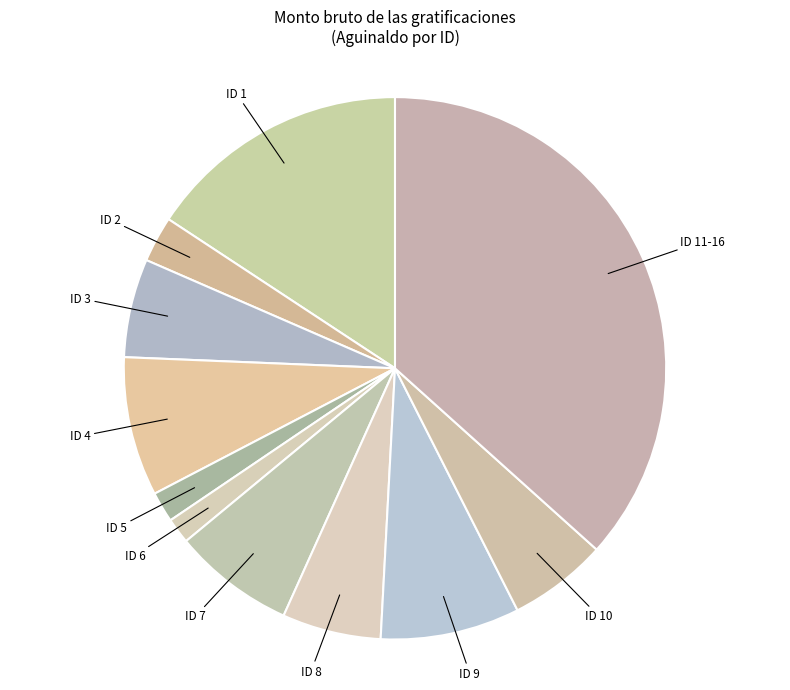

The ID 2 slice represents 3% of the pie. True or false?

True